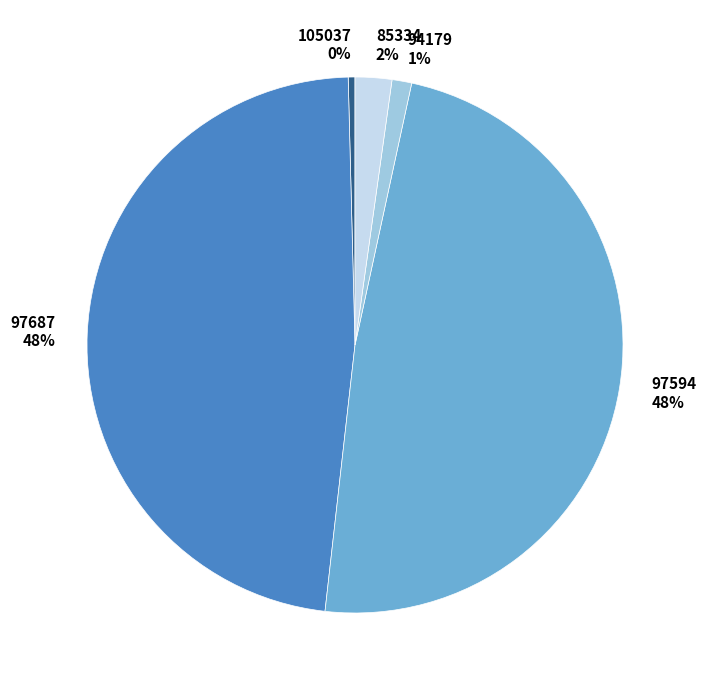

What is the ratio of the value at 94179 to the value at 105037?

2.9